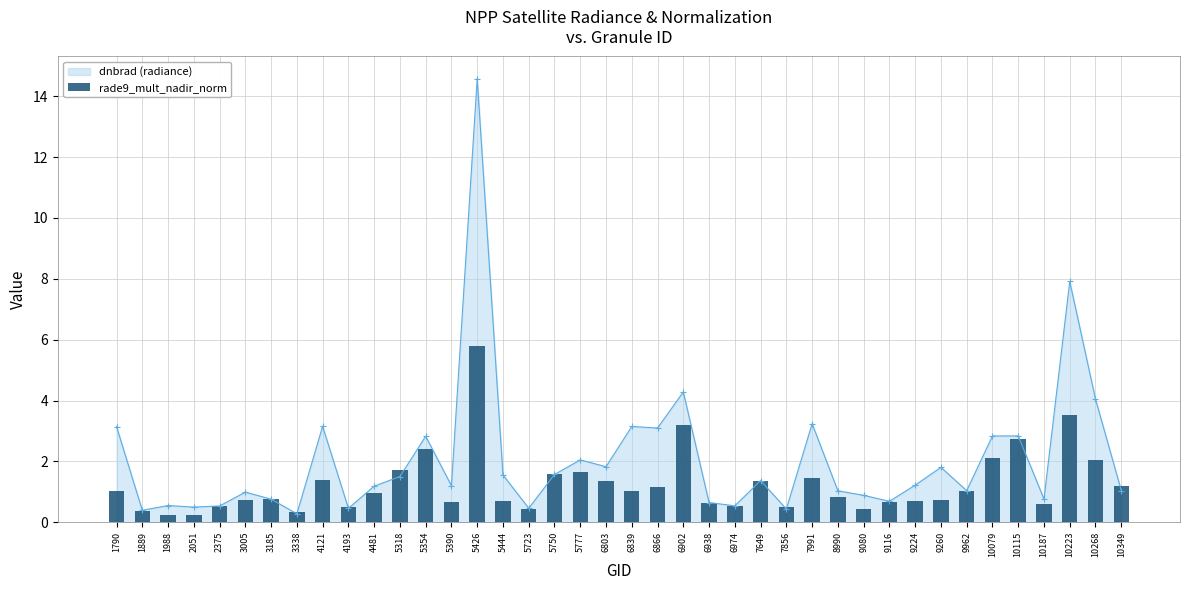

How many bars are there in total?

40